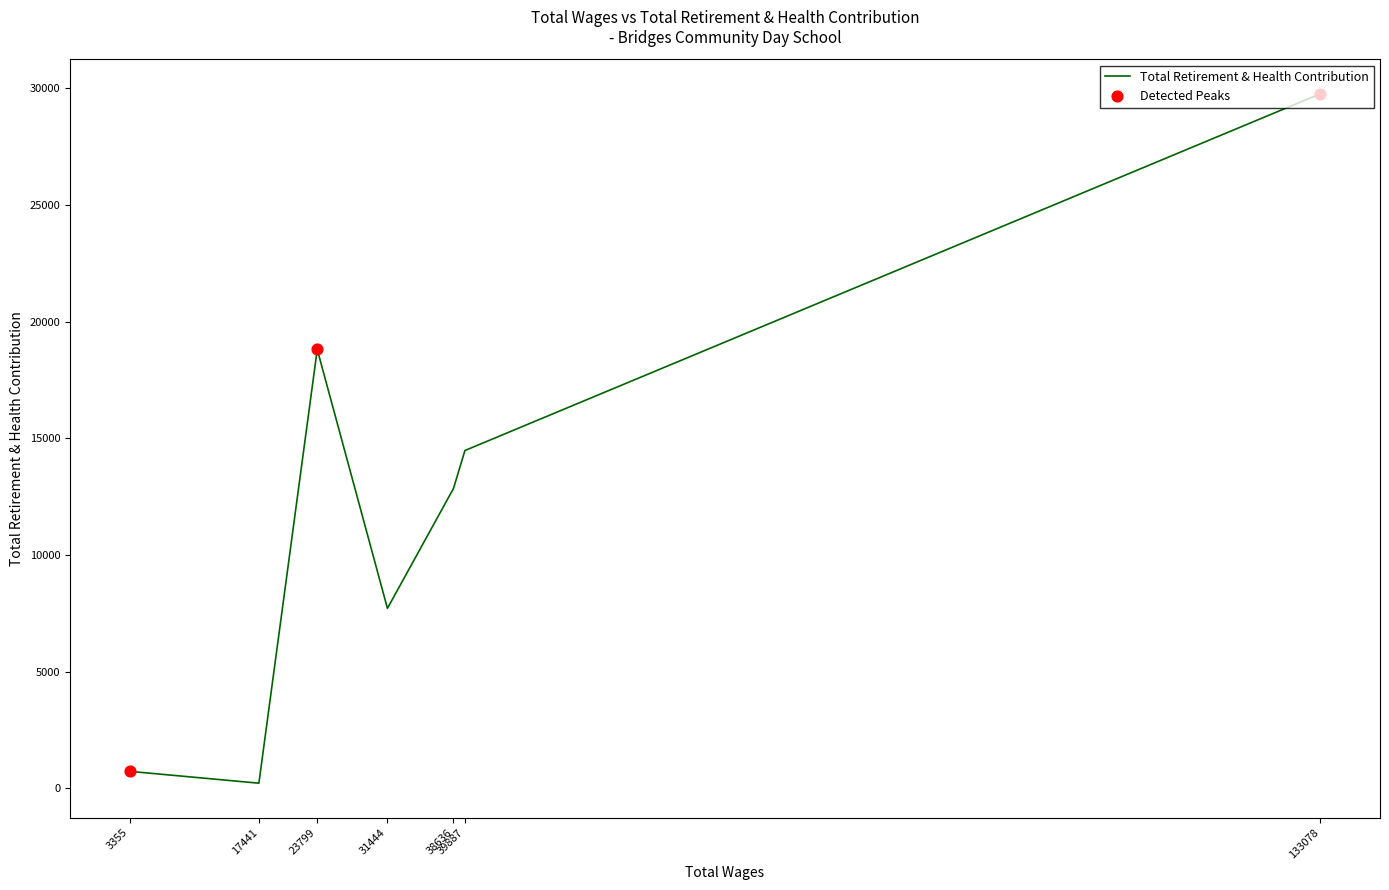

Approximately how many times larger is the value at 38636 compared to 3355?

17.6